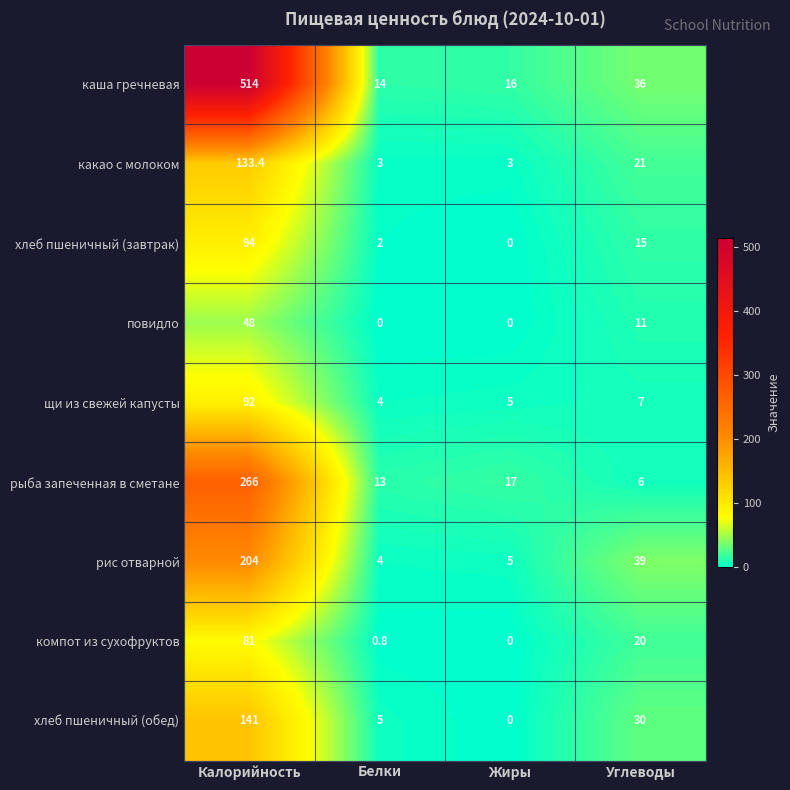

Rank the categories by щи из свежей капусты value from highest to lowest.

Калорийность, Углеводы, Жиры, Белки